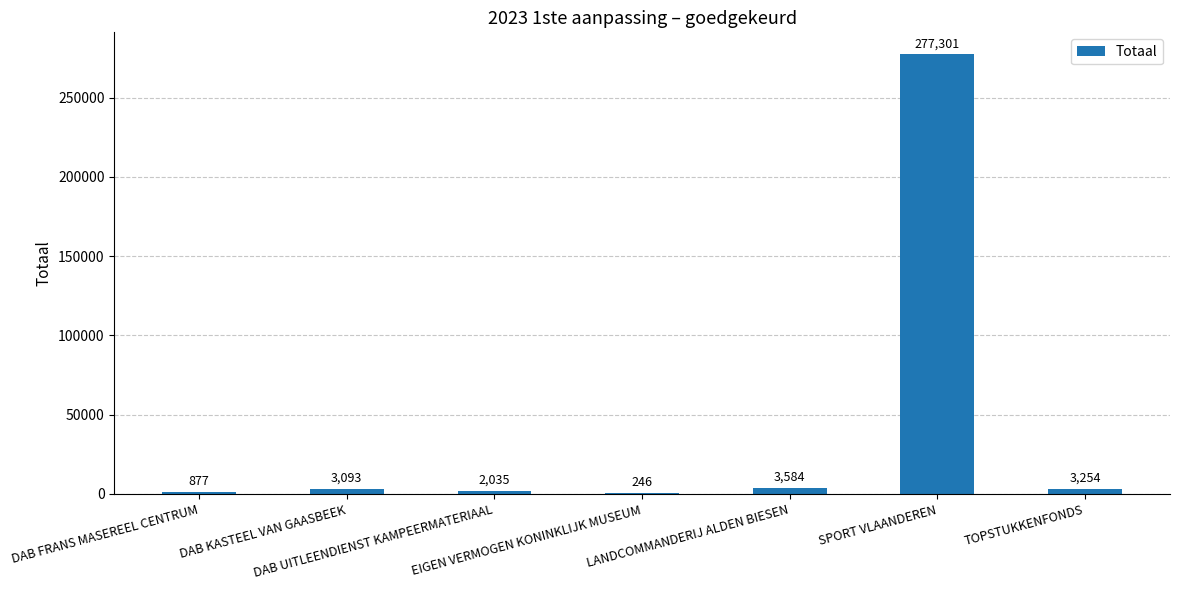

What is the difference between the values at SPORT VLAANDEREN and DAB UITLEENDIENST KAMPEERMATERIAAL?

275266